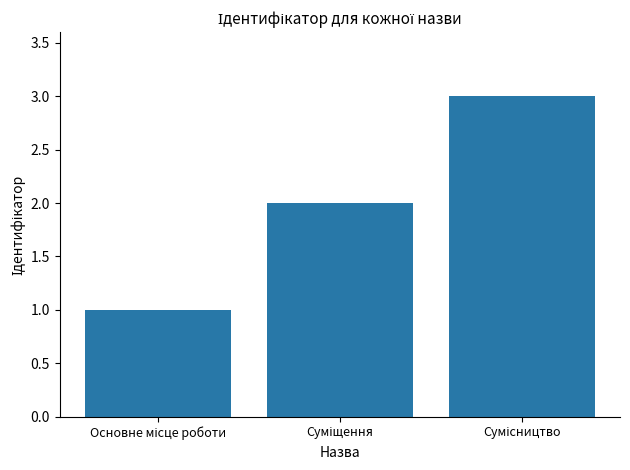

Does the chart contain stacked bars?

No